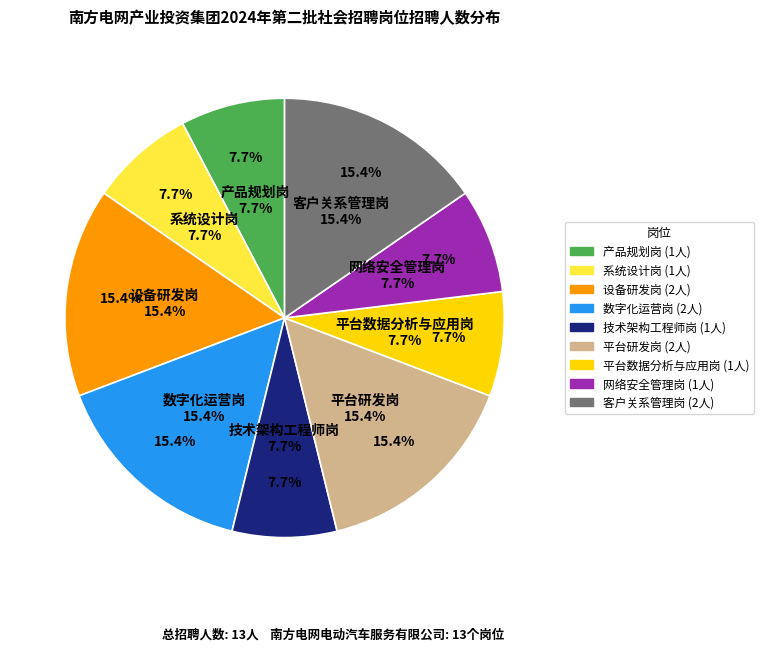

How many segments does this pie chart have?

9